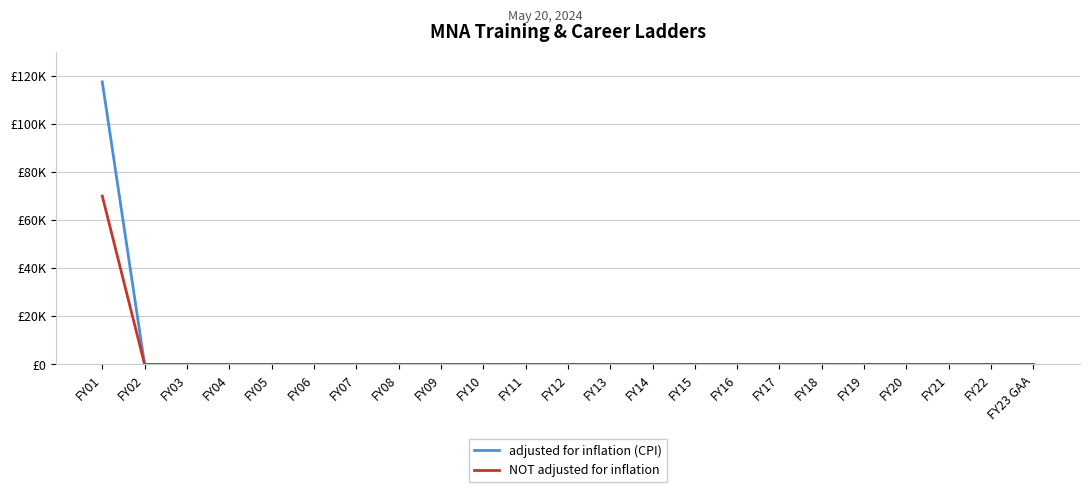

Is the value of NOT adjusted for inflation at FY18 greater than the value of adjusted for inflation (CPI) at FY17?

No